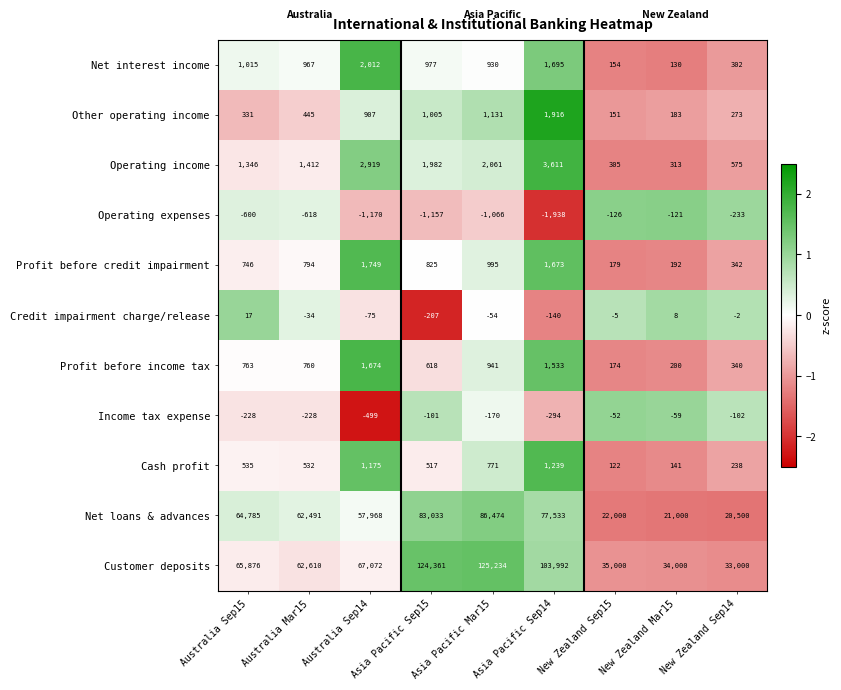

Which label corresponds to the largest value in the chart?

Asia Pacific Mar15